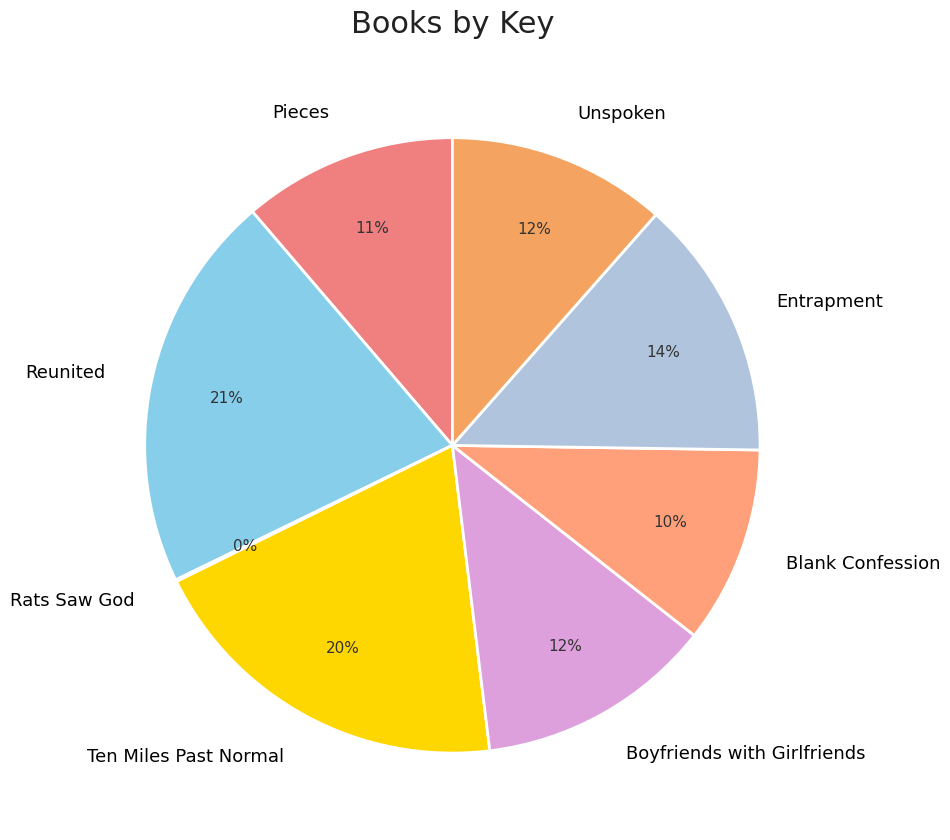

True or false: Ten Miles Past Normal accounts for 5% of the total.

False